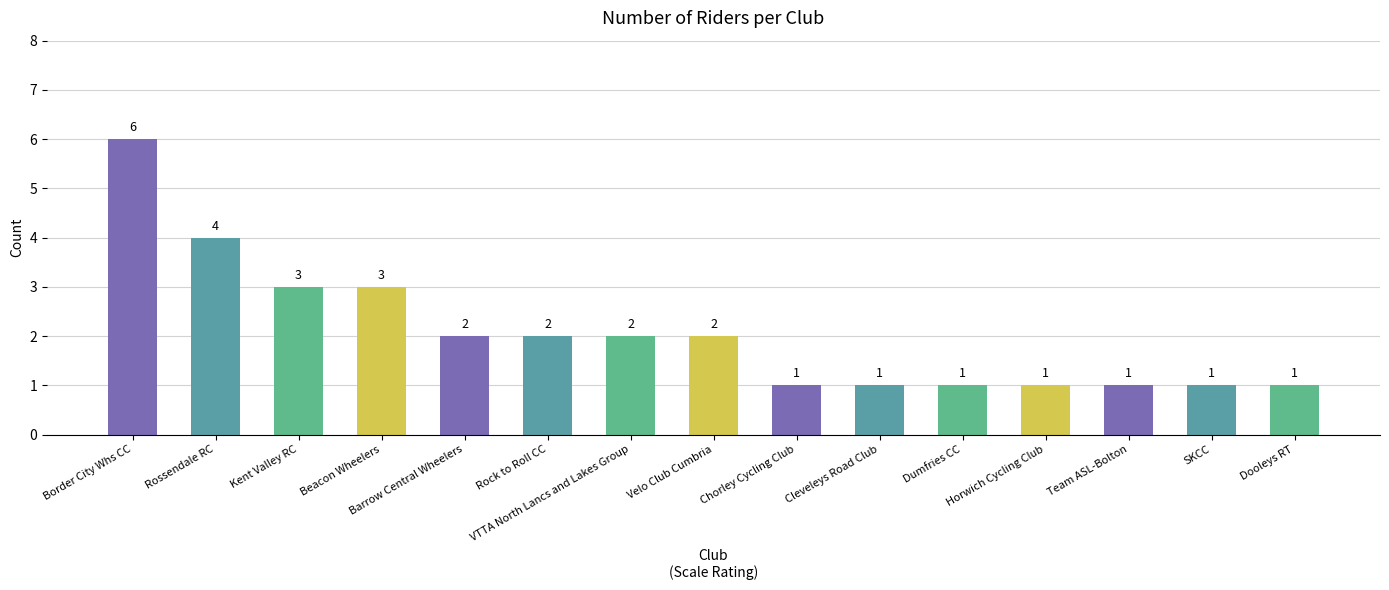

Does the chart contain stacked bars?

No